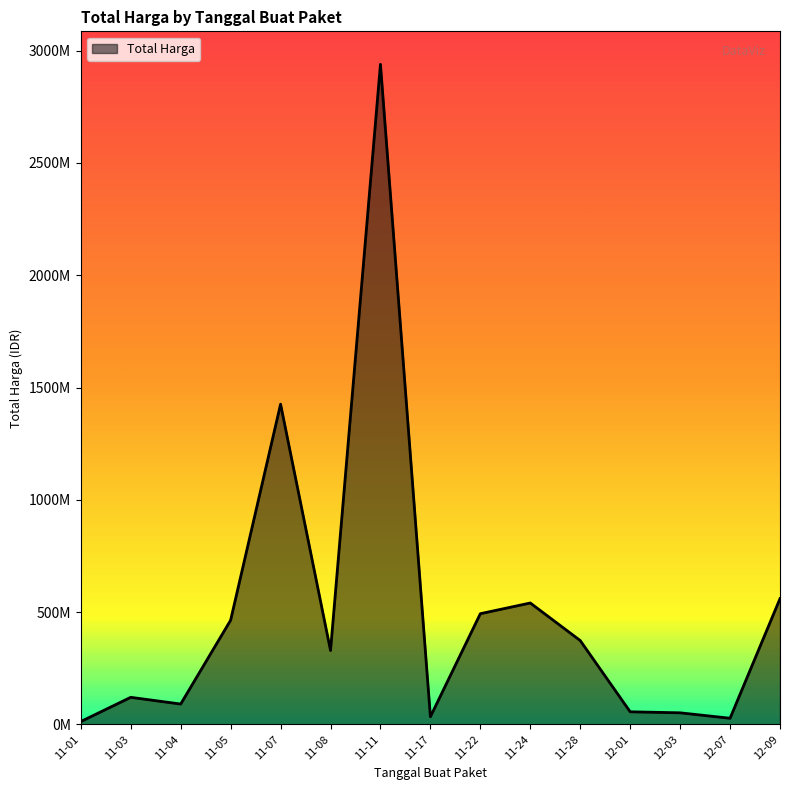

Is this an area chart (filled region under the line)?

Yes